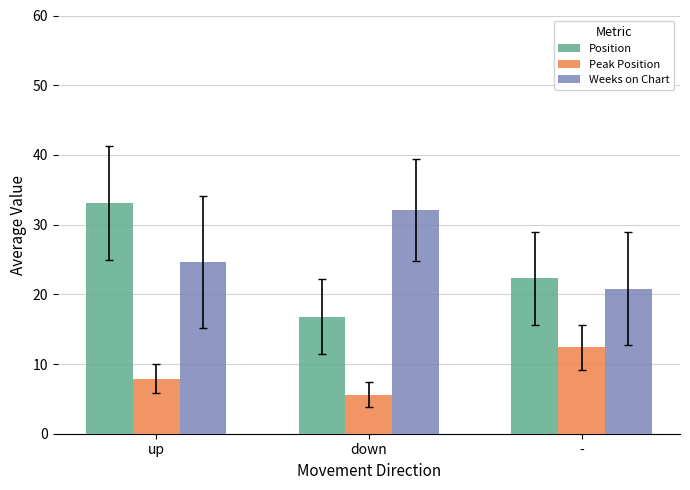

The value of Position at - is 22.3. True or false?

True